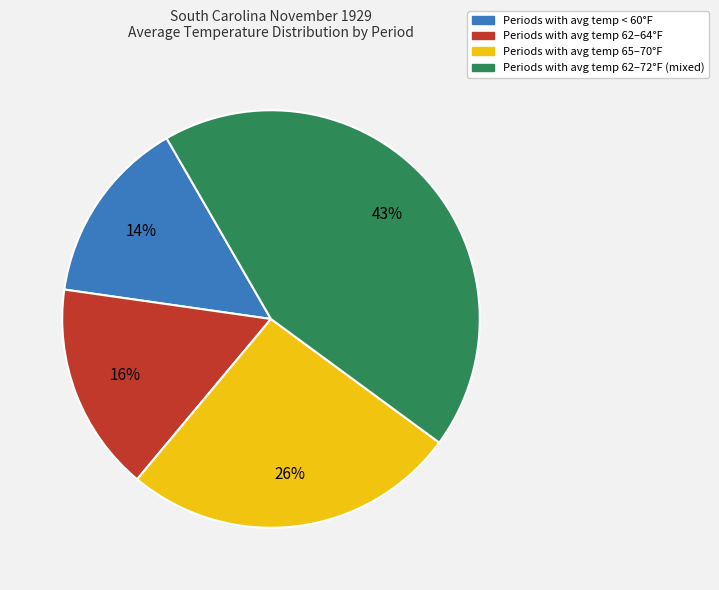

To the nearest percent, what is the average slice percentage?

25%